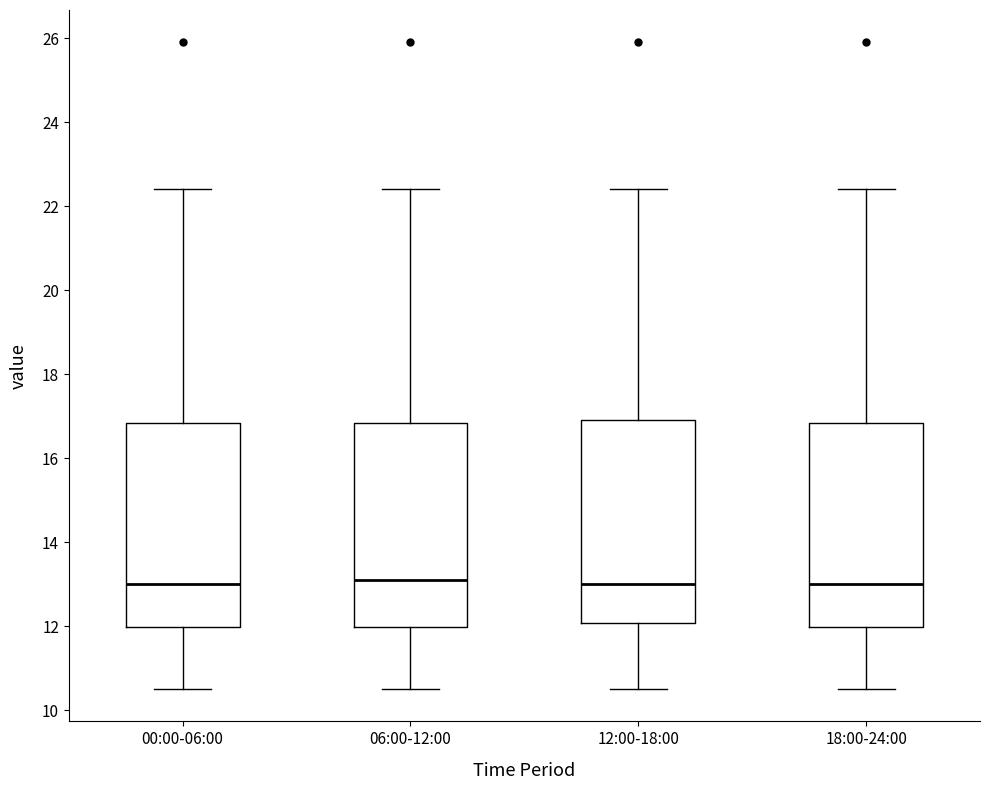

Reading left to right, transcribe this box plot: for each box, give where its median line is, the range the box spans, and where its two whiskers end, as read against the y-axis. The values are not printed on the chart, so give them approximately, as read against the axis.

00:00-06:00: median 13.0, box 12.0 to 16.8, whiskers 10.6 to 22.4
06:00-12:00: median 13.0, box 12.0 to 16.8, whiskers 10.6 to 22.4
12:00-18:00: median 13.0, box 12.0 to 17.0, whiskers 10.6 to 22.4
18:00-24:00: median 13.0, box 12.0 to 16.8, whiskers 10.6 to 22.4